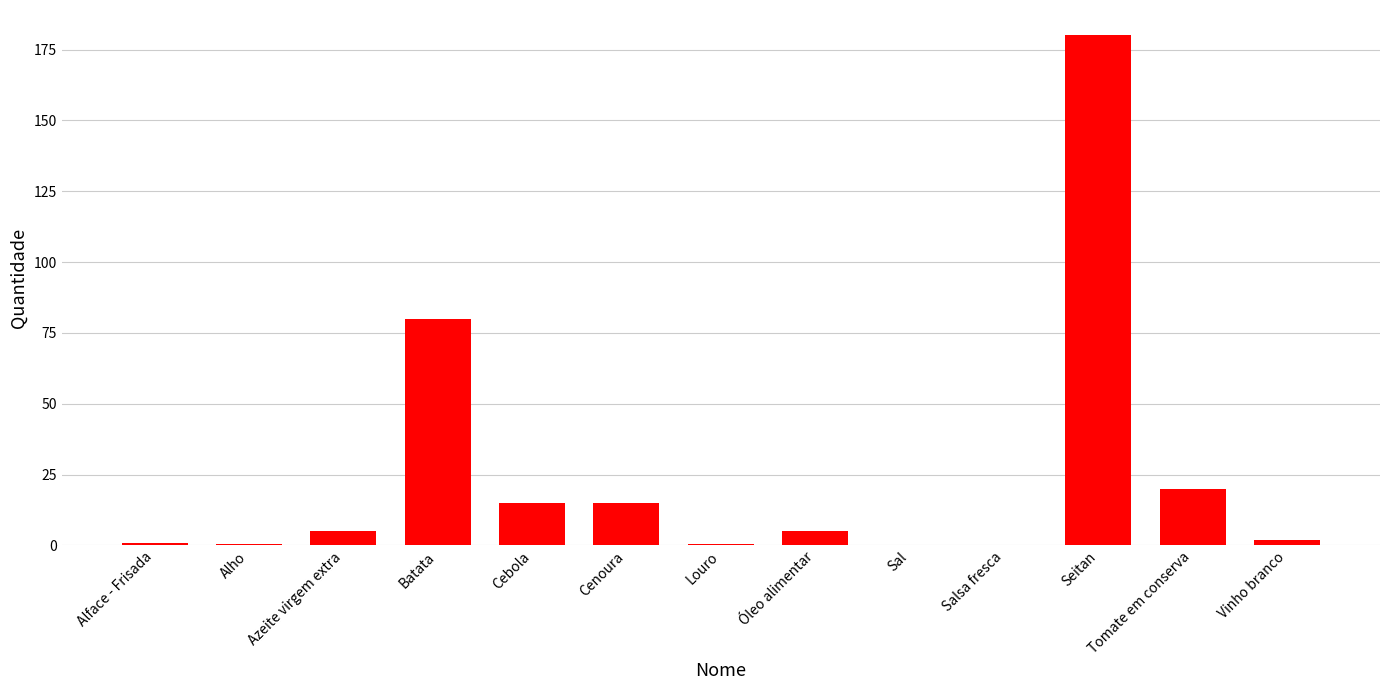

Between Salsa fresca and Azeite virgem extra, which is larger?

Azeite virgem extra